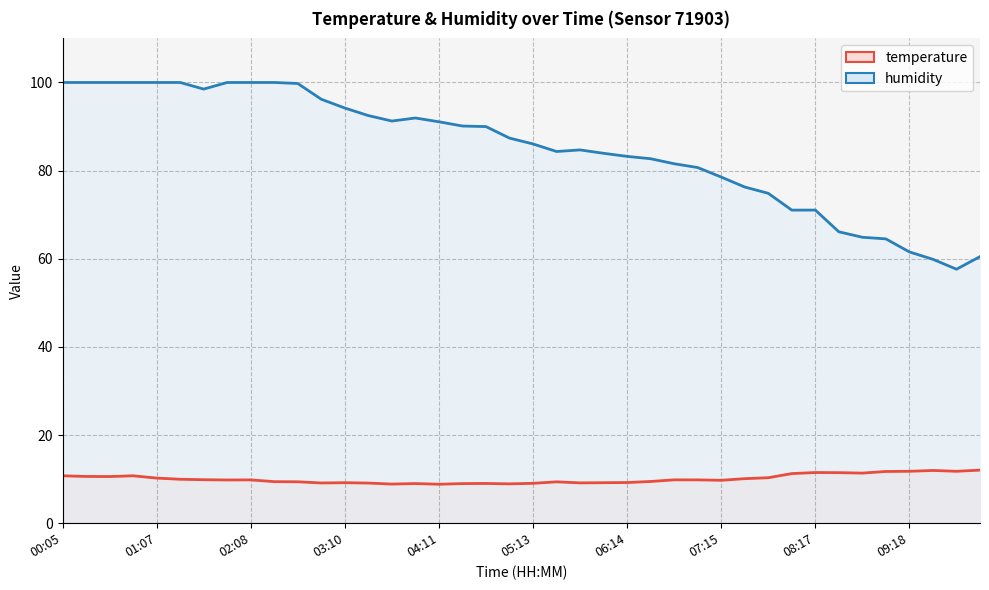

Reading left to right, extract all data points from this chart.

temperature: 10.8	10.6	10.6	10.8	10.2	10.0	9.9	9.8	9.8	9.4	9.4	9.1	9.2	9.1	8.9	9.0	8.8	9.0	9.0	8.9	9.1	9.4	9.2	9.2	9.2	9.5	9.8	9.8	9.7	10.1	10.3	11.3	11.5	11.5	11.4	11.7	11.8	12.0	11.8	12.1
humidity: 100.0	100.0	100.0	100.0	100.0	100.0	98.5	100.0	100.0	100.0	99.8	96.2	94.2	92.5	91.2	91.9	91.1	90.1	90.0	87.4	86.0	84.3	84.7	83.9	83.2	82.7	81.6	80.7	78.5	76.3	74.8	71.0	71.0	66.1	64.9	64.5	61.5	59.9	57.6	60.5